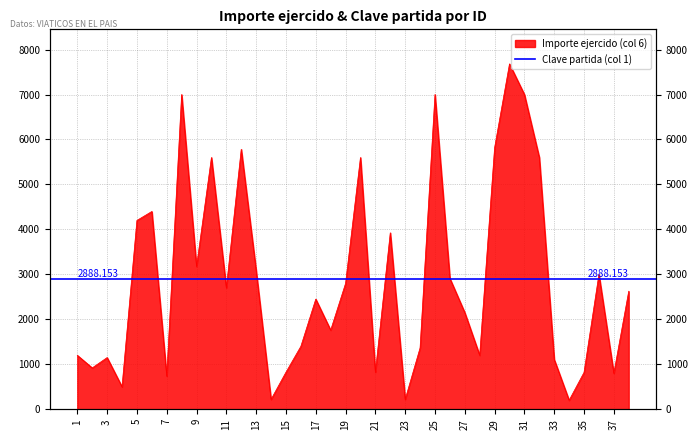

What is the sum of the values at 29 and 1?

7016.0